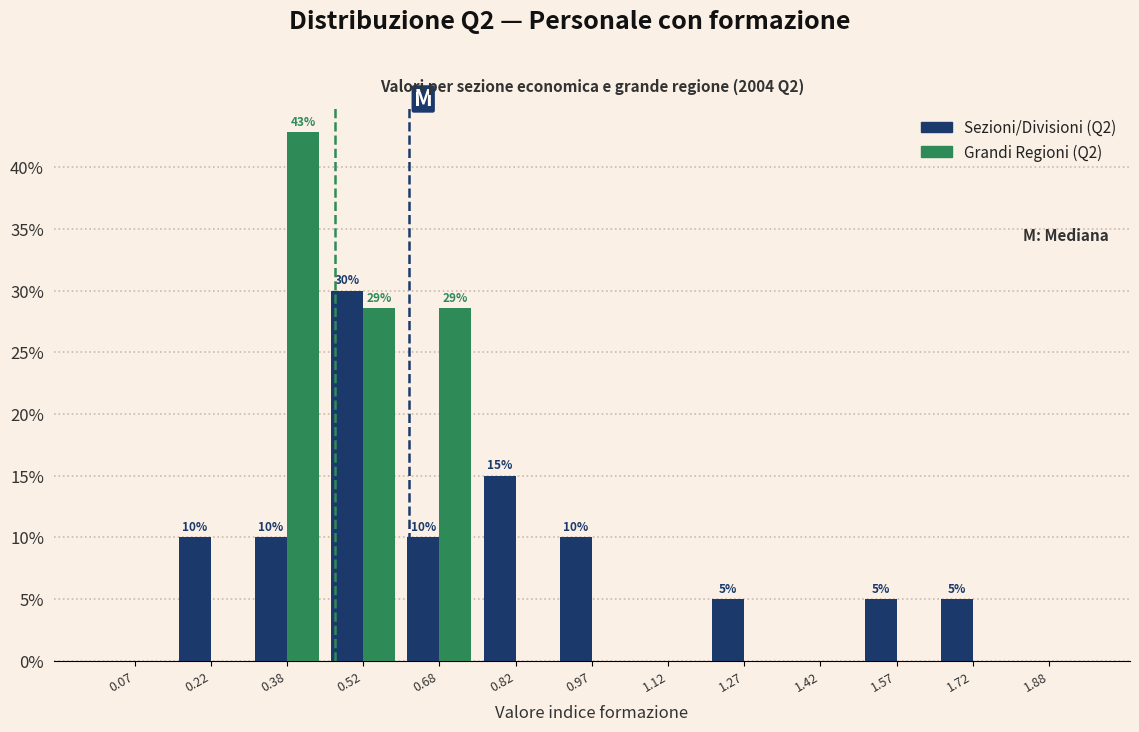

In the Sezioni/Divisioni (Q2) series, which range on the x-axis has the tallest bar?

0.45 to 0.60